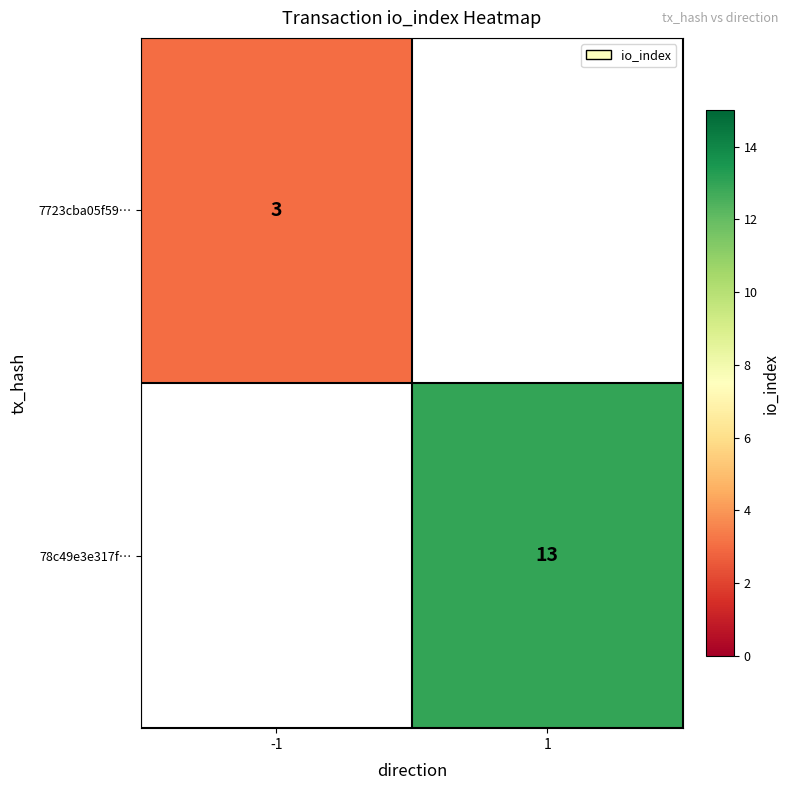

Is the value of 78c49e3e317f… at 1 greater than the value of 7723cba05f59… at -1?

Yes